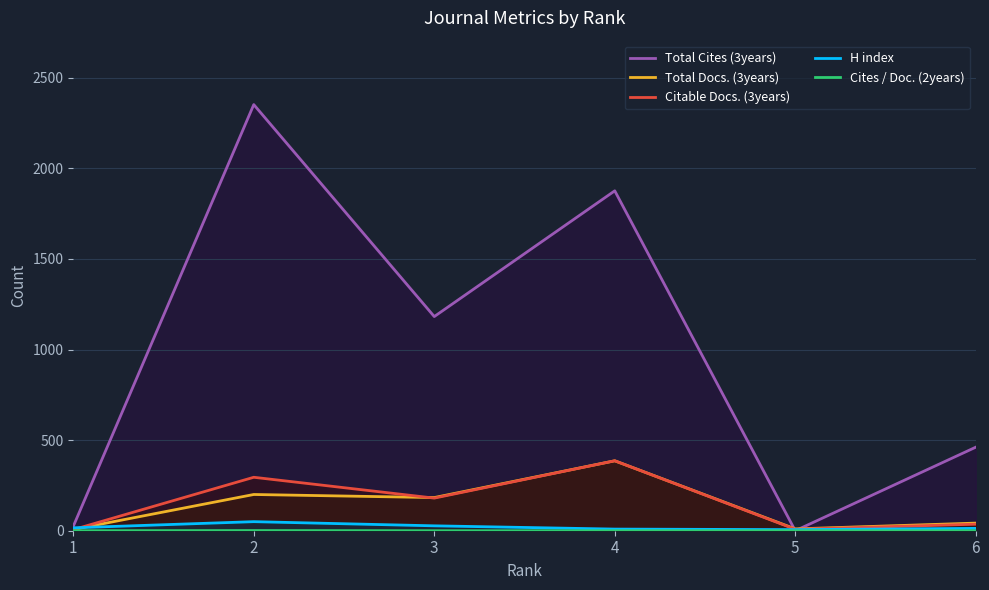

At how many categories does at least one series exceed 2317?

1